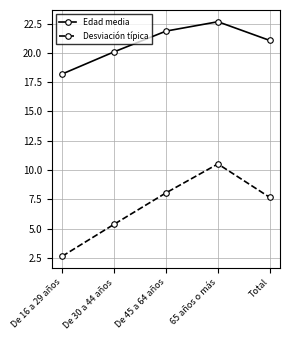

Which series has the widest spread of values?

Desviación típica